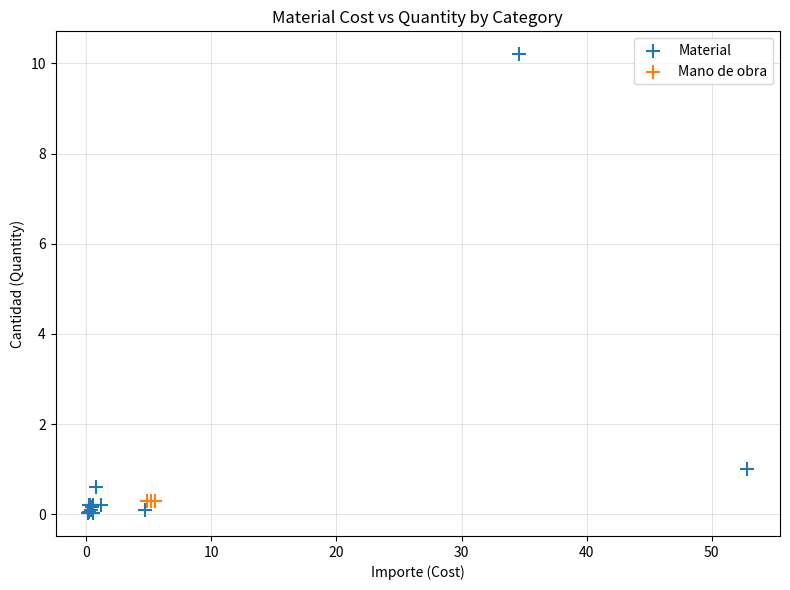

Which series contains the highest Y value?

Material